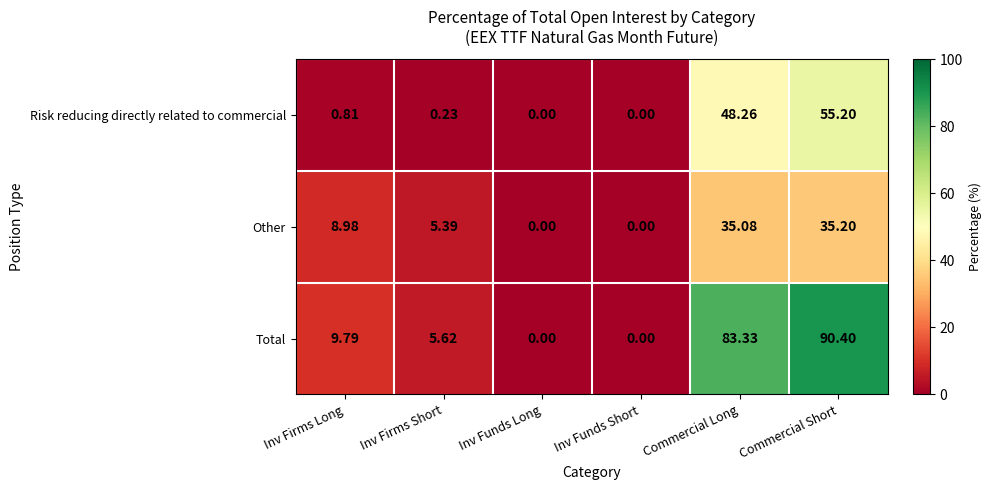

At Inv Firms Long, list the series in order from largest to smallest.

Total, Other, Risk reducing directly related to commercial